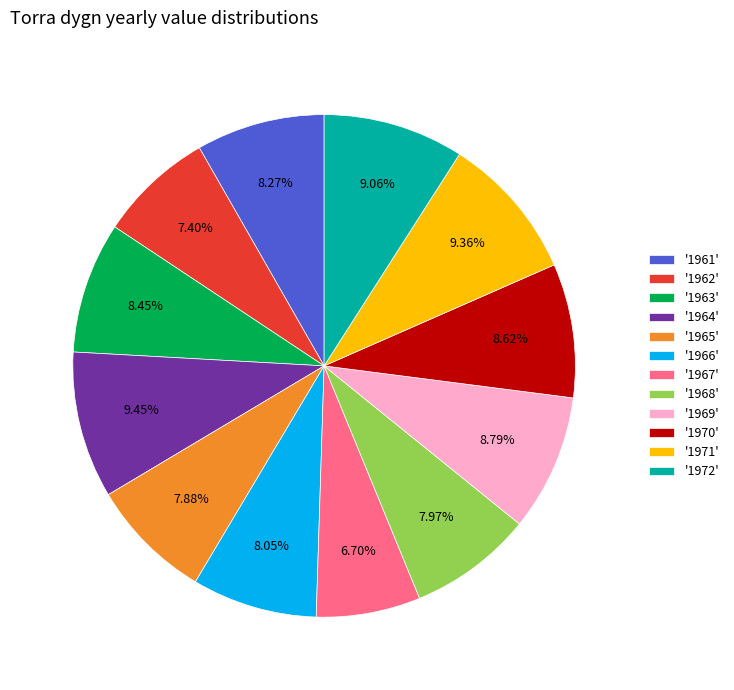

Approximately how many times larger is the value at '1972' compared to '1963'?

1.1